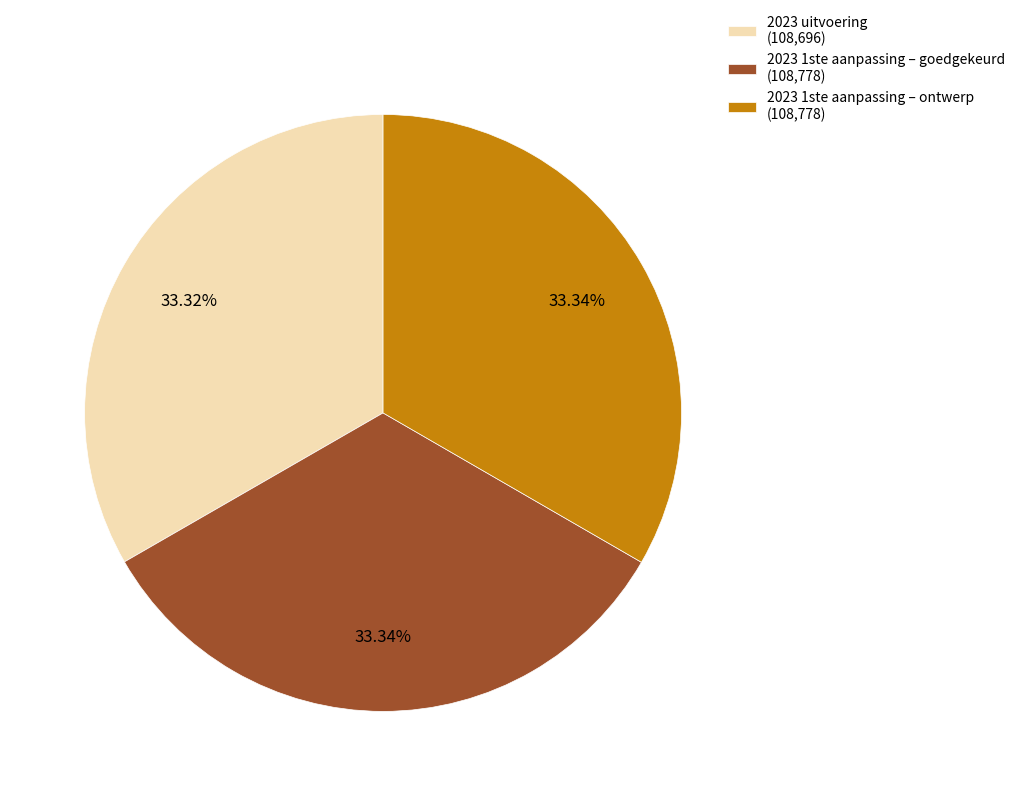

What percentage is NOT represented by 2023 1ste aanpassing – ontwerp?

66.7%